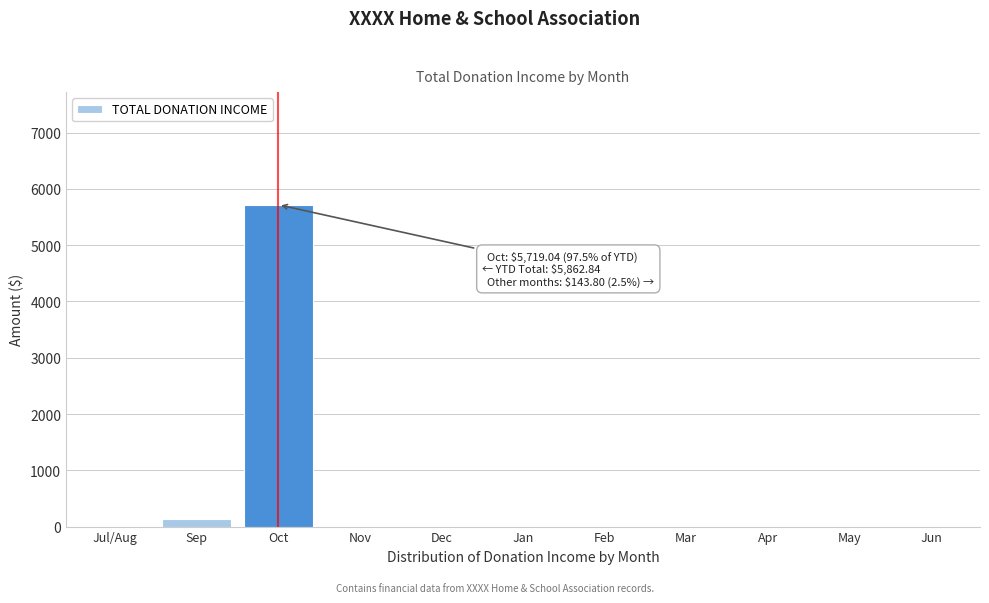

Which category has the highest value across all series?

Oct